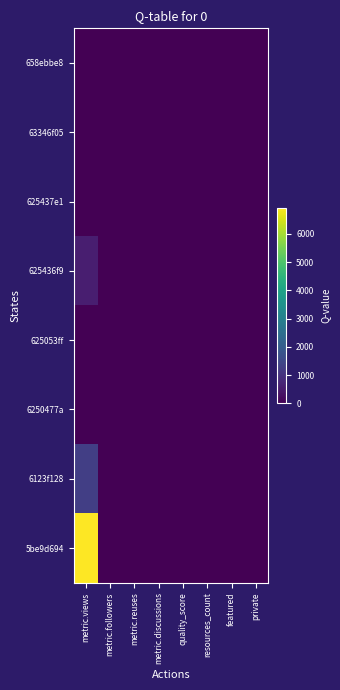

At which category does the chart reach its peak across all series?

metric.views